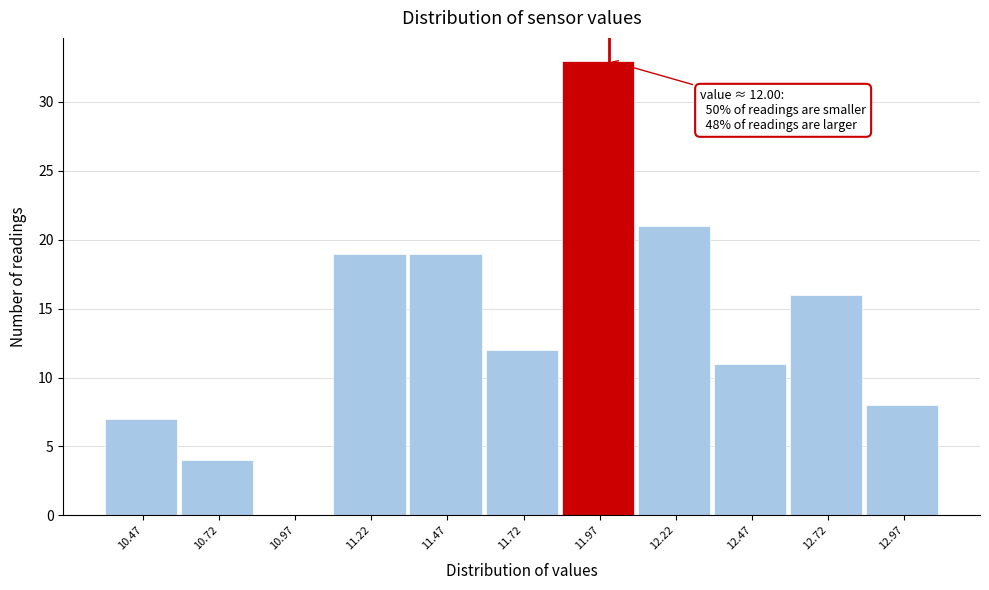

Over which range of the x-axis is the bar tallest?

11.845 to 12.095